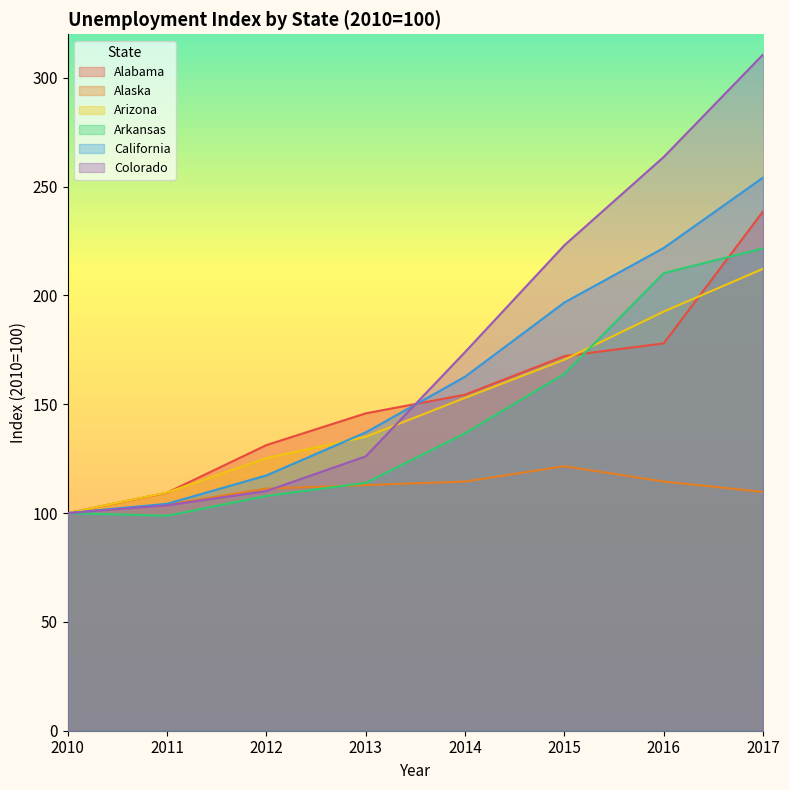

Is it true that the value at 2013 is 153.6?

False